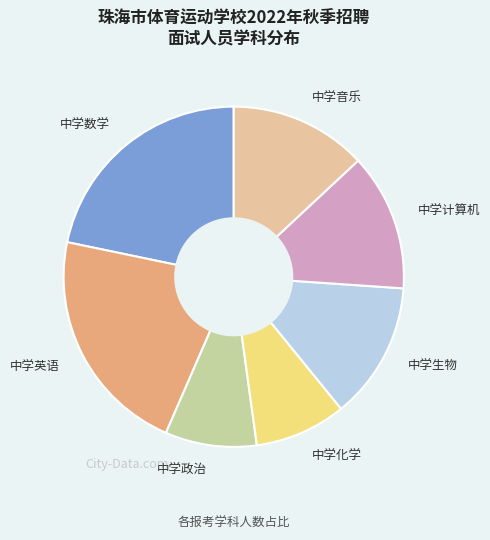

Is it true that 中学英语 is 7% of the pie?

False